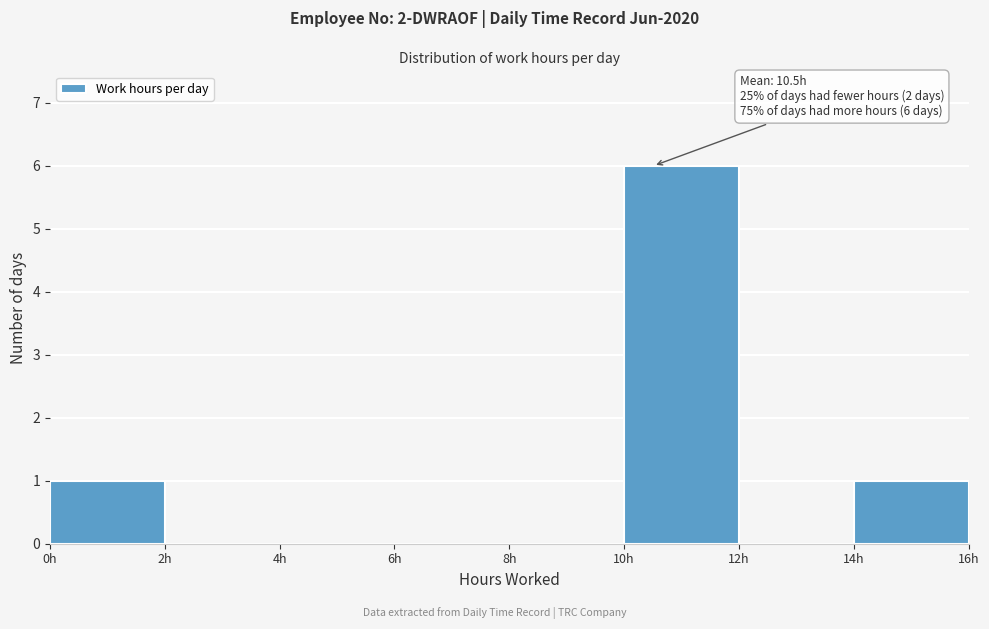

Over which range of the x-axis is the bar tallest?

10 to 12